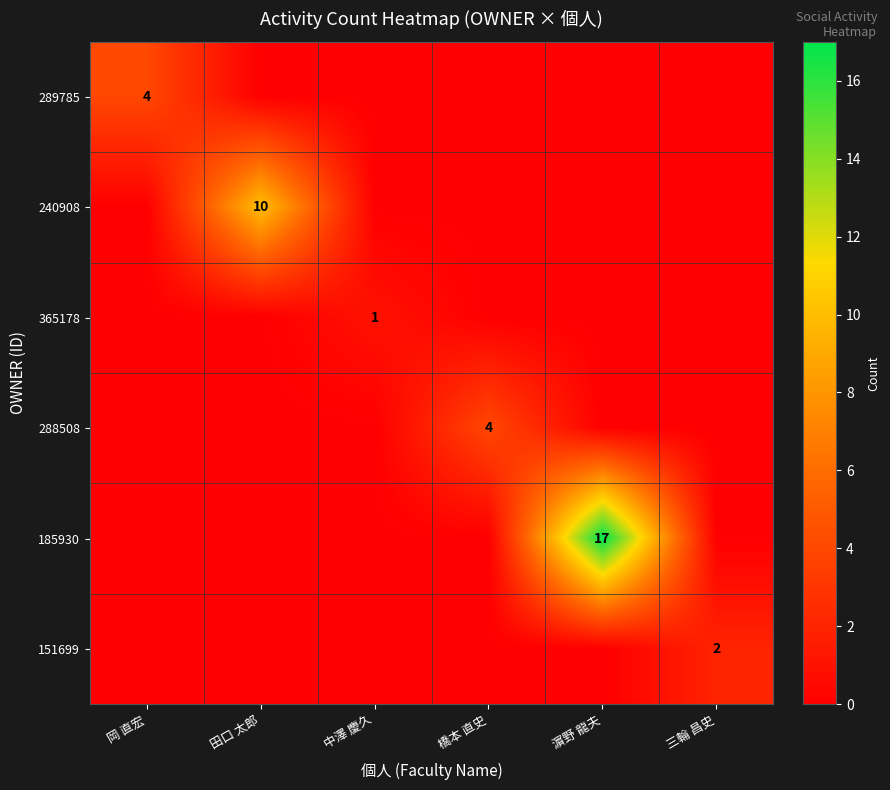

The 289785 series shows 7 at 岡 直宏. True or false?

False